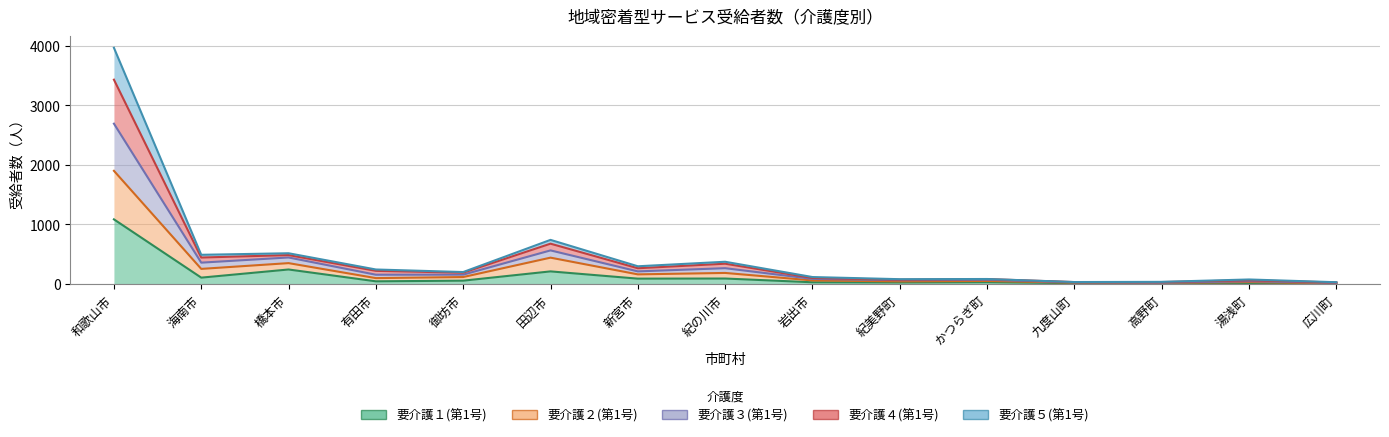

At which category does 要介護１(第1号) reach its first local peak?

橋本市